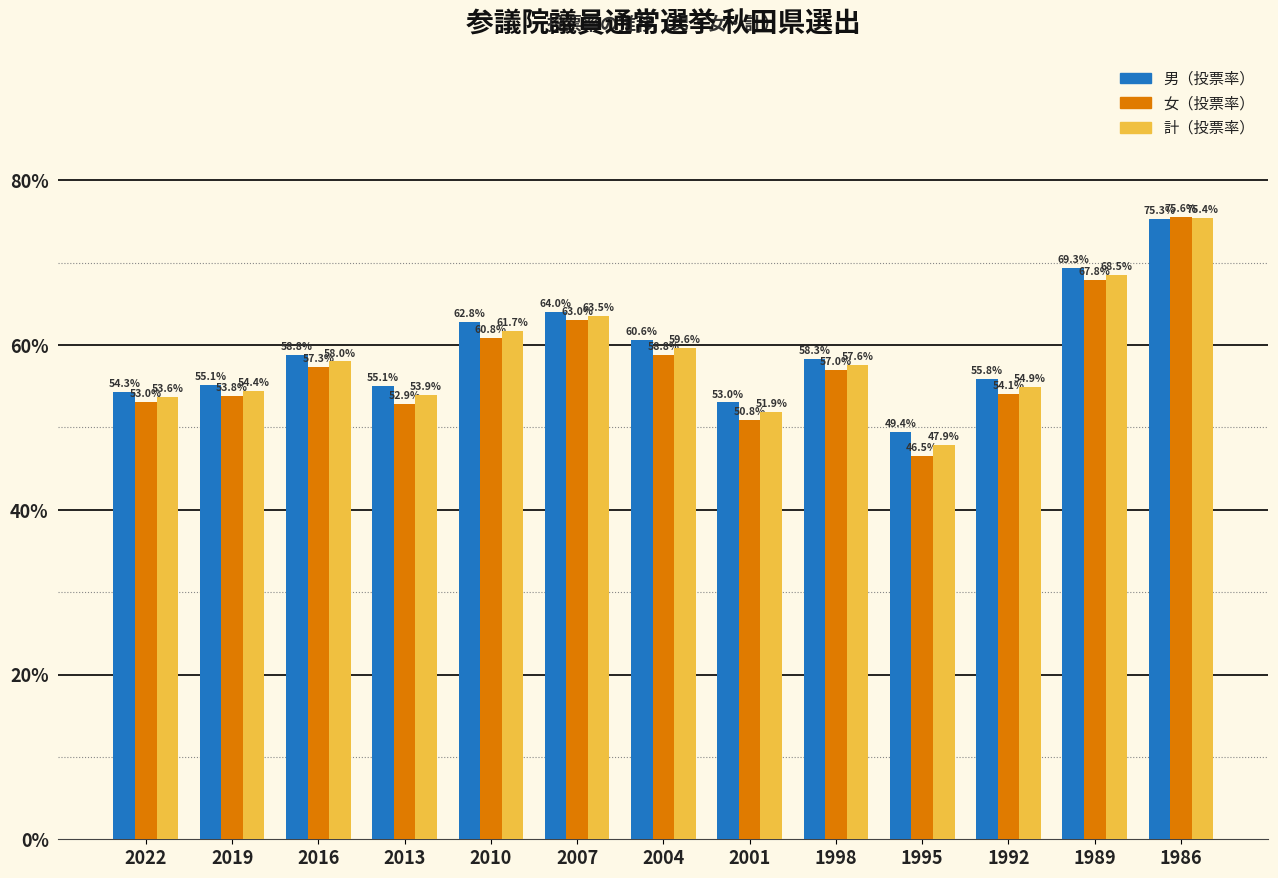

Are the bars horizontal?

No